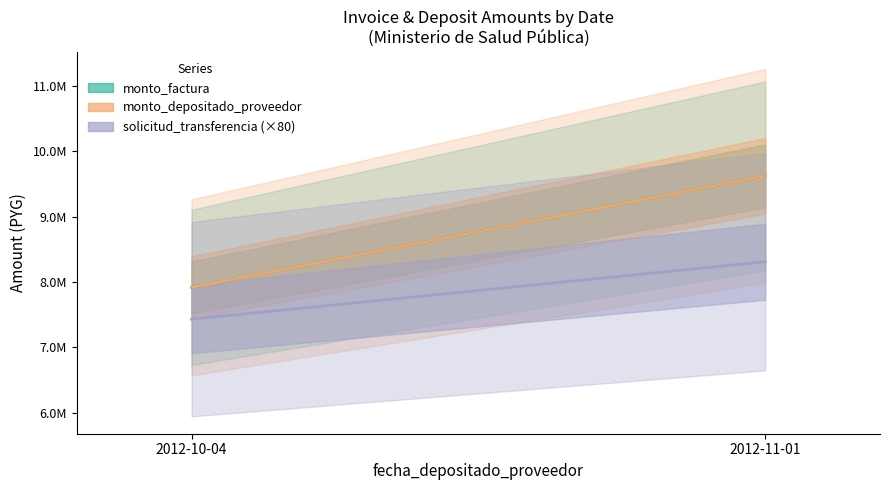

How many solicitud_transferencia (×80) values are between 7433040 and 8311760?

2